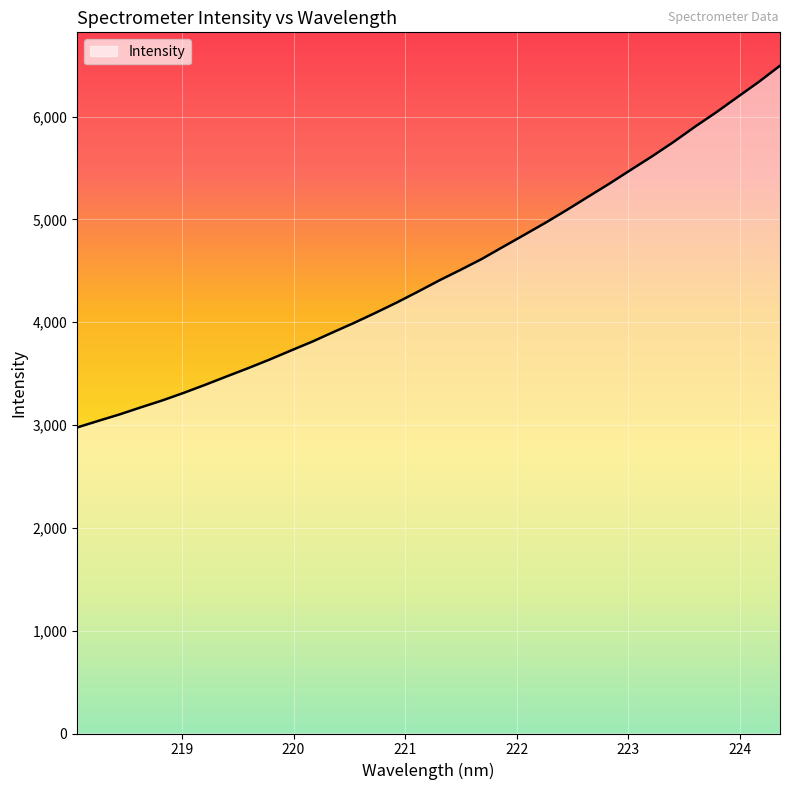

What is the difference between the maximum and minimum values?

3518.5